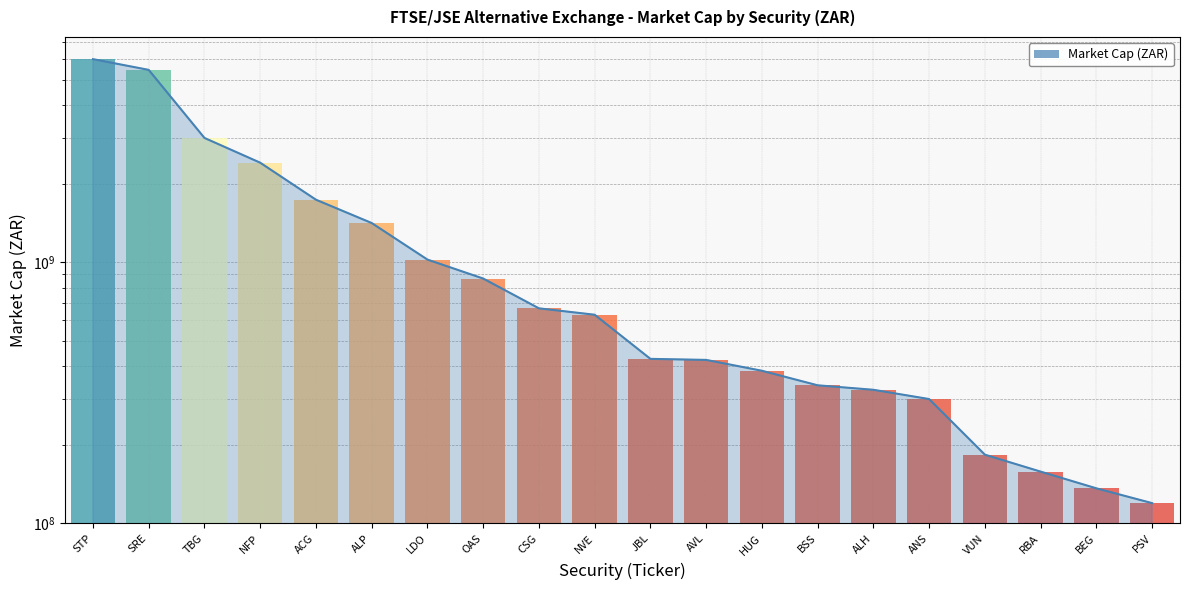

The chart shows a value of 181702347.9 at PSV. True or false?

False